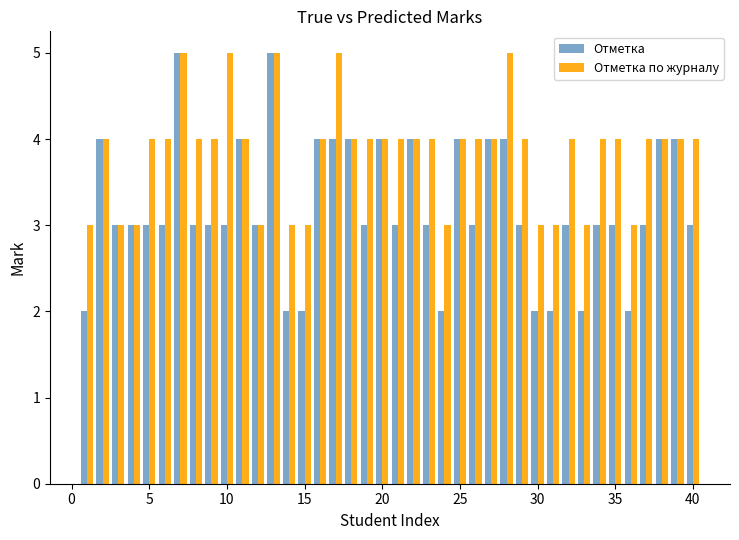

List the series in order of their overall mean, highest first.

Отметка по журналу, Отметка